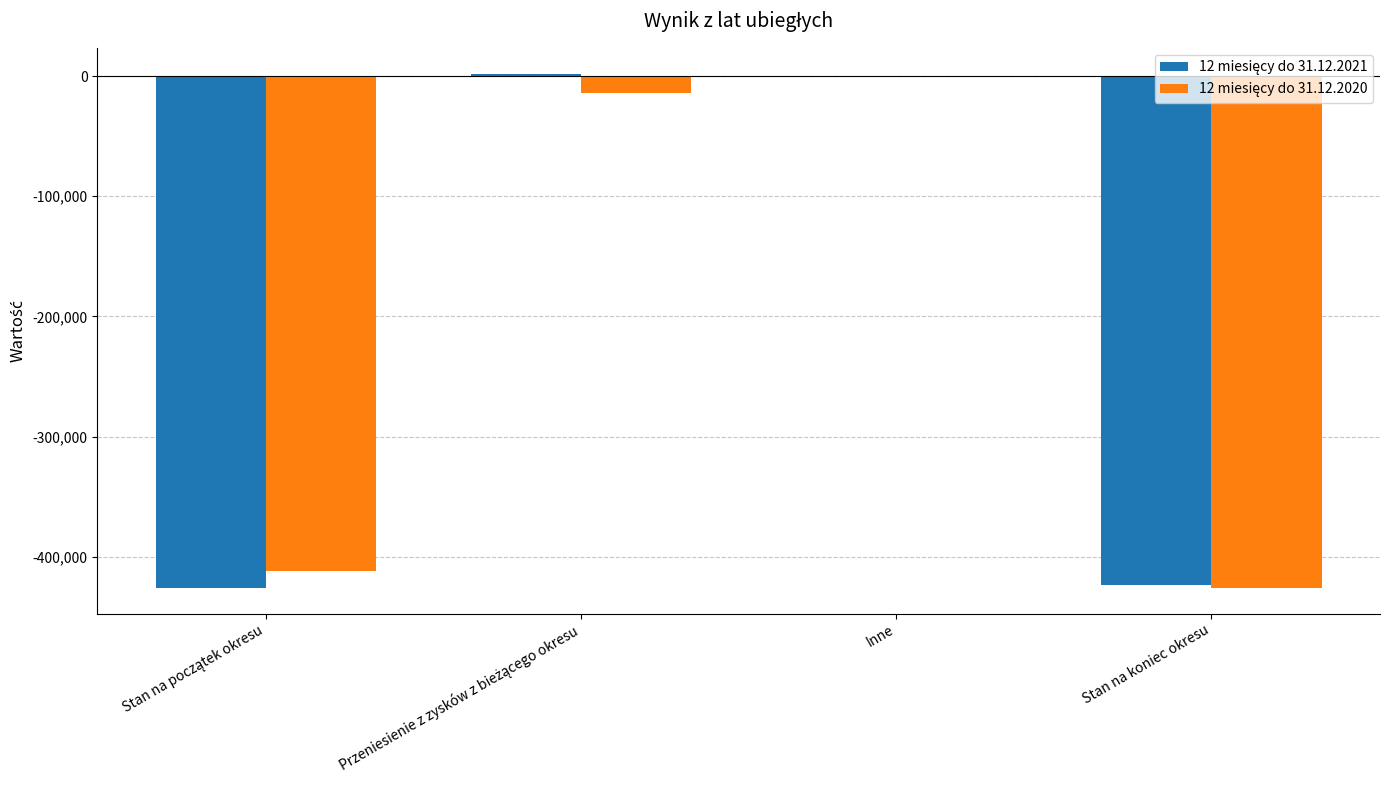

How many groups of bars are there?

4